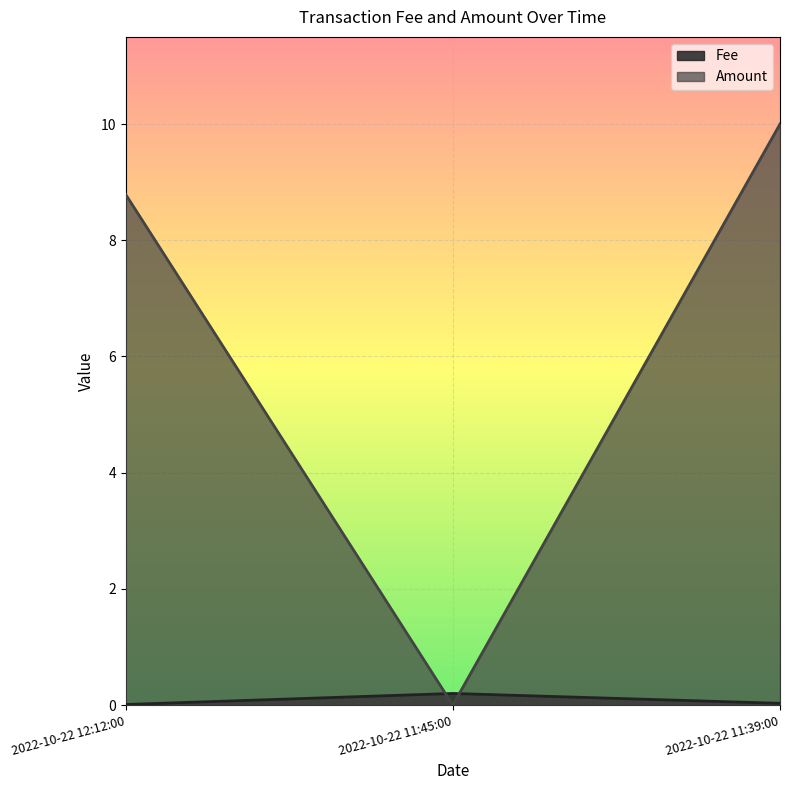

The value of Fee at 2022-10-22 12:12:00 is 0.0. True or false?

True